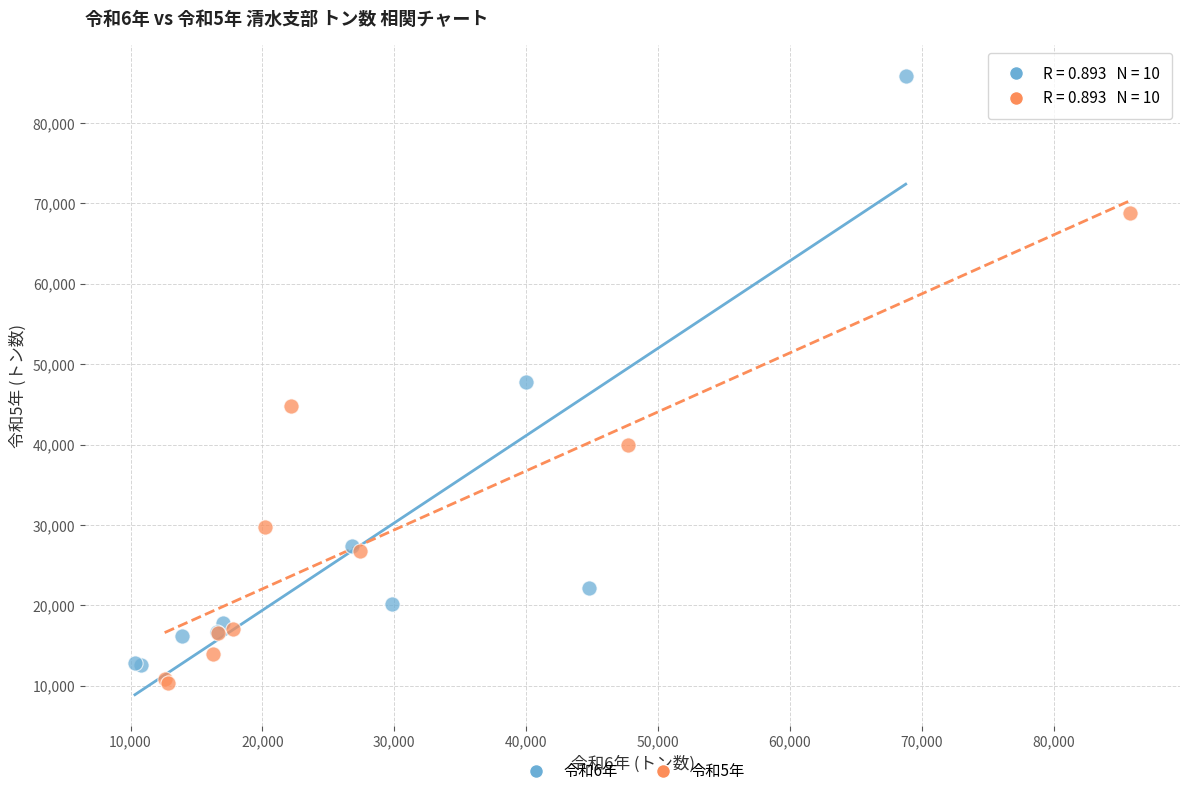

What are all the series names shown in the legend?

令和6年, 令和5年